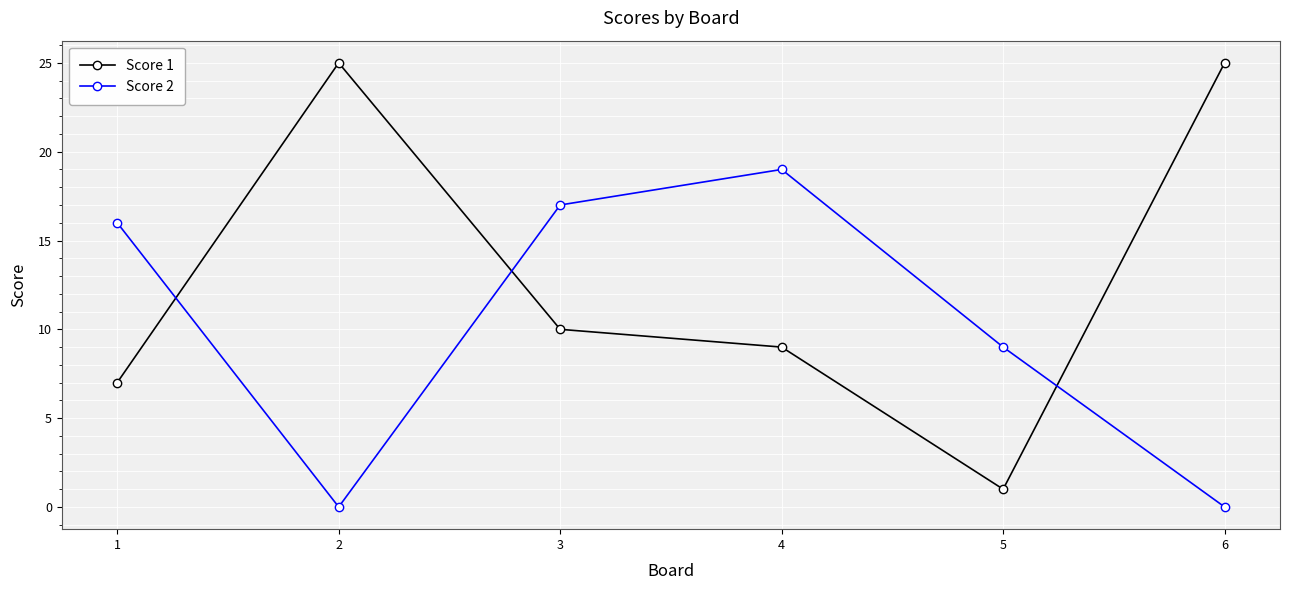

What is the average value of the Score 2 series?

10